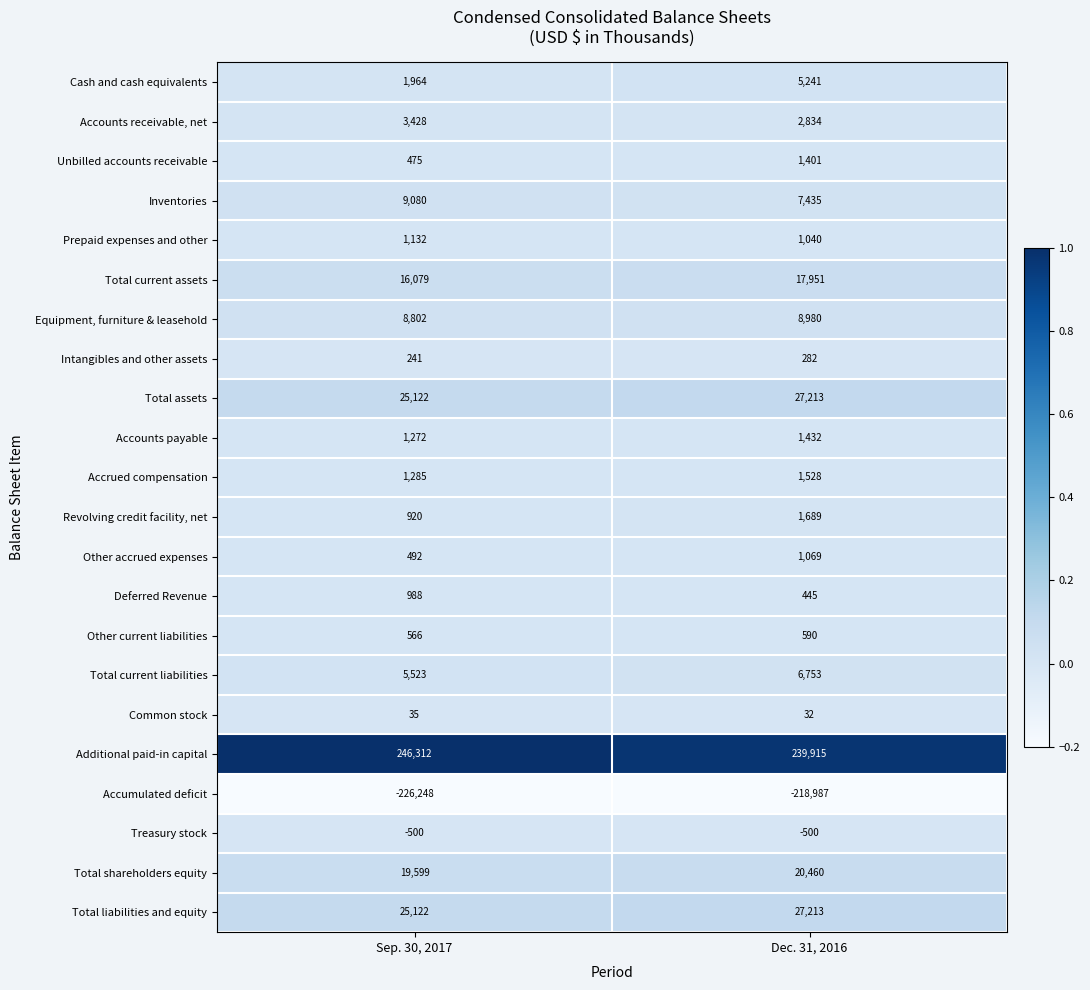

True or false: Other accrued expenses has a value of 550 at Dec. 31, 2016.

False